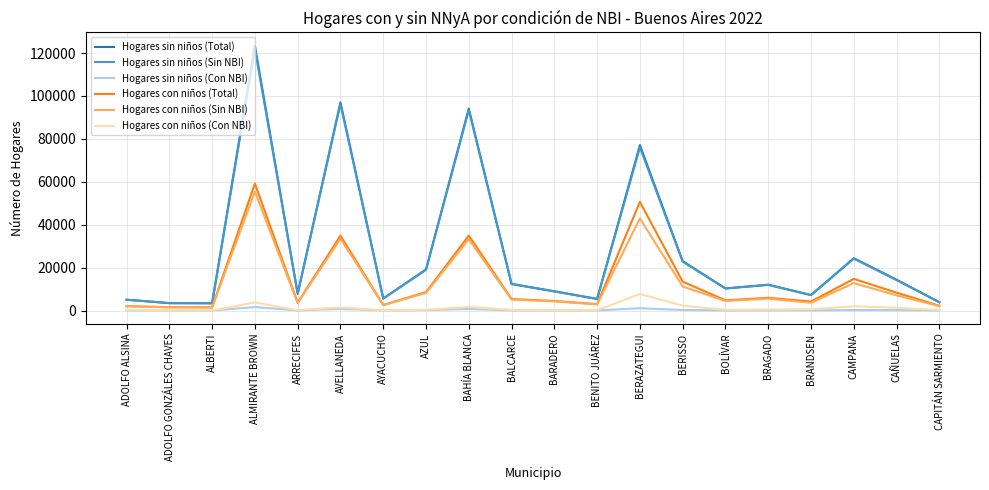

True or false: Hogares sin niños (Sin NBI) and Hogares sin niños (Con NBI) cross at least once.

False